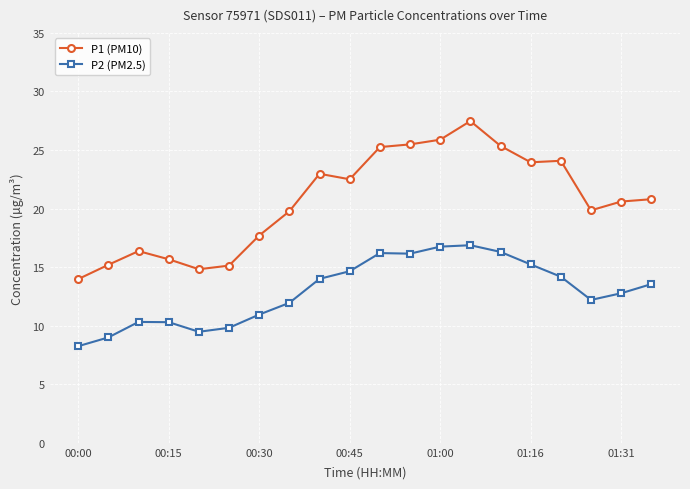

What is the difference between the second highest and second lowest values in the P1 (PM10) series?

11.1